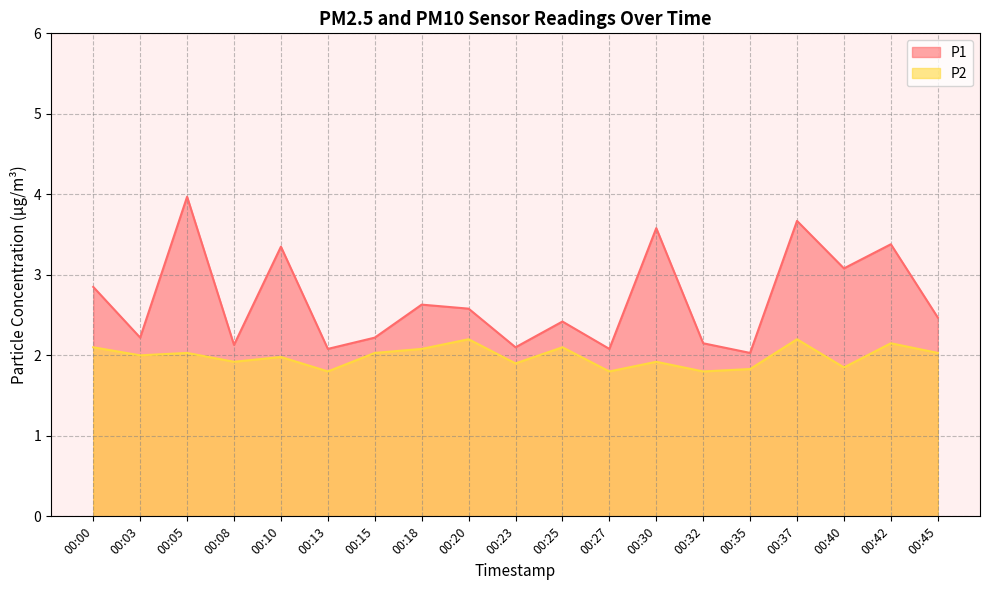

Reading right to left, extract all data points from this chart.

P1: 00:45=2.5	00:42=3.4	00:40=3.1	00:37=3.7	00:35=2.0	00:32=2.1	00:30=3.6	00:27=2.1	00:25=2.4	00:23=2.1	00:20=2.6	00:18=2.6	00:15=2.2	00:13=2.1	00:10=3.4	00:08=2.1	00:05=4.0	00:03=2.2	00:00=2.9
P2: 00:45=2.0	00:42=2.1	00:40=1.9	00:37=2.2	00:35=1.8	00:32=1.8	00:30=1.9	00:27=1.8	00:25=2.1	00:23=1.9	00:20=2.2	00:18=2.1	00:15=2.0	00:13=1.8	00:10=2.0	00:08=1.9	00:05=2.0	00:03=2.0	00:00=2.1